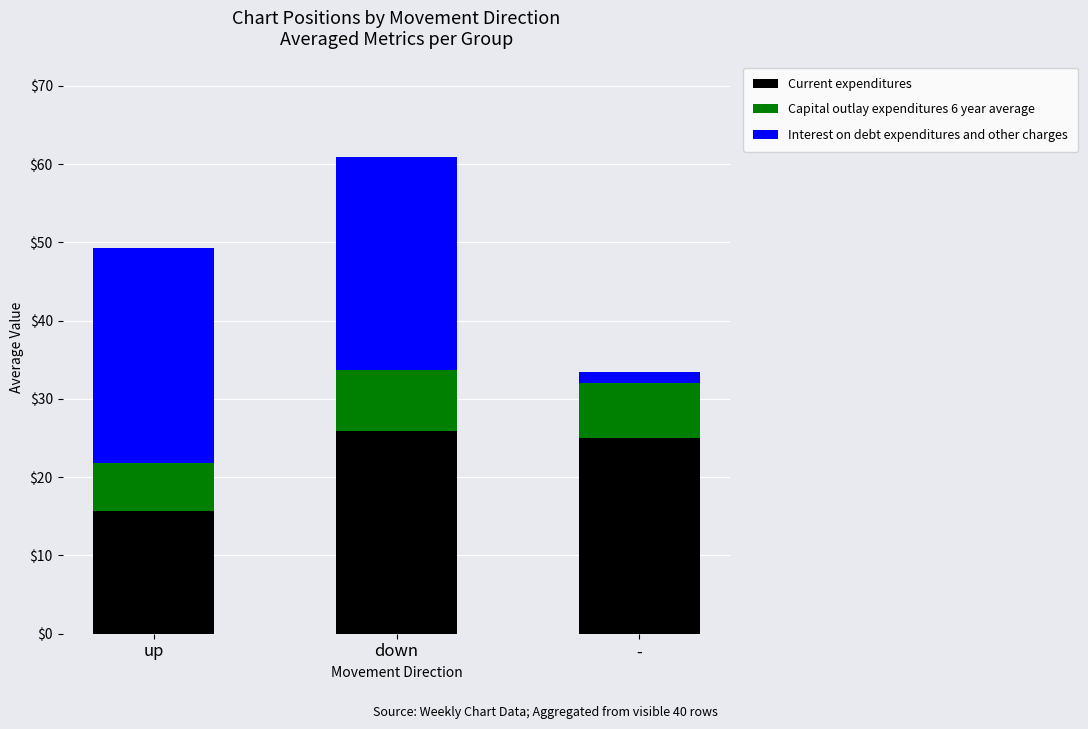

Does the chart contain stacked bars?

Yes